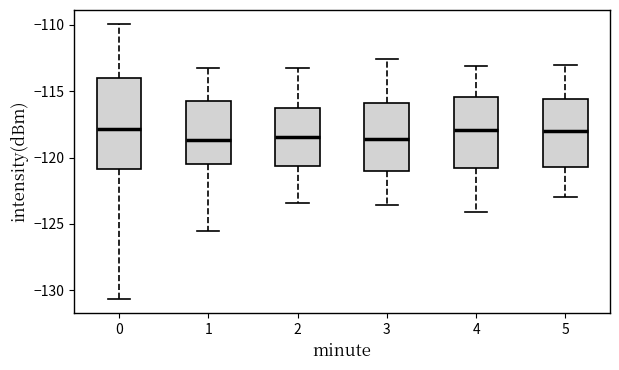

Which box is the tallest, from its lower edge to its upper edge?

0